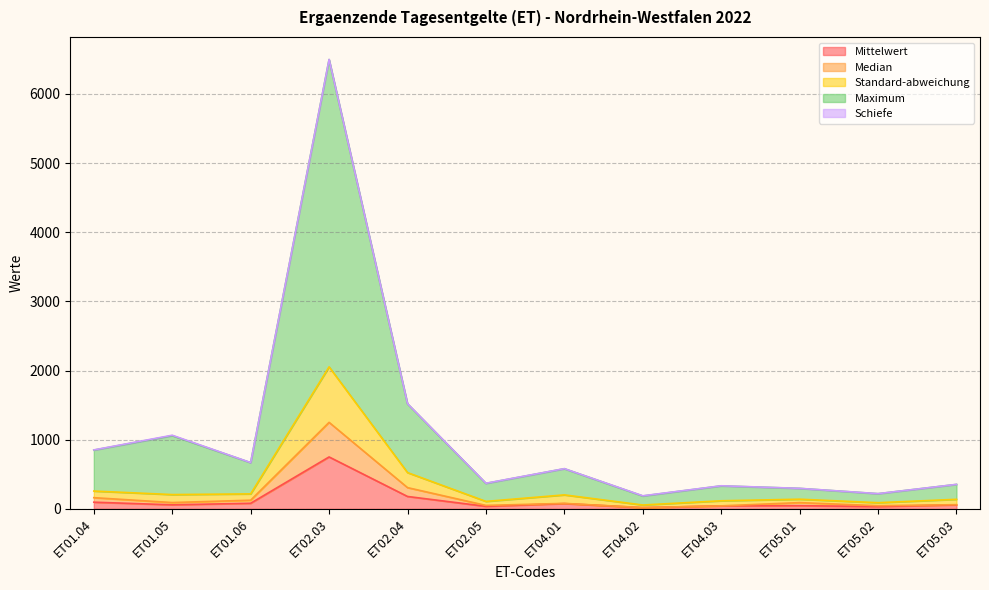

What position from the right is ET04.01?

6